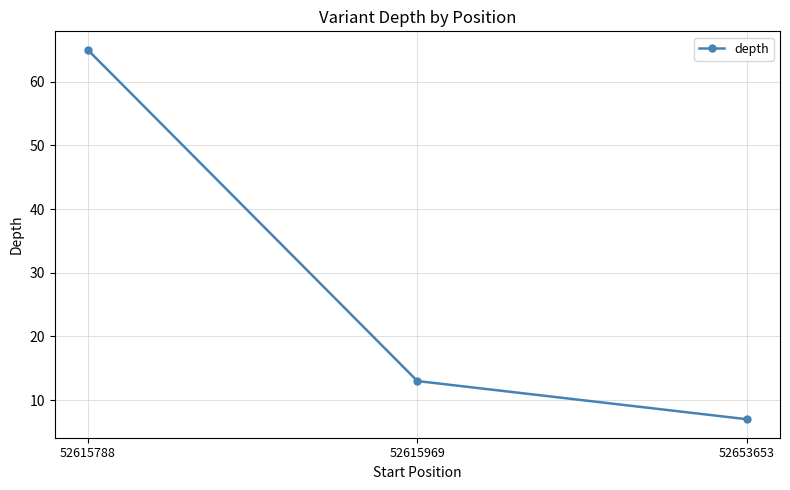

How many values are between 7 and 65?

3